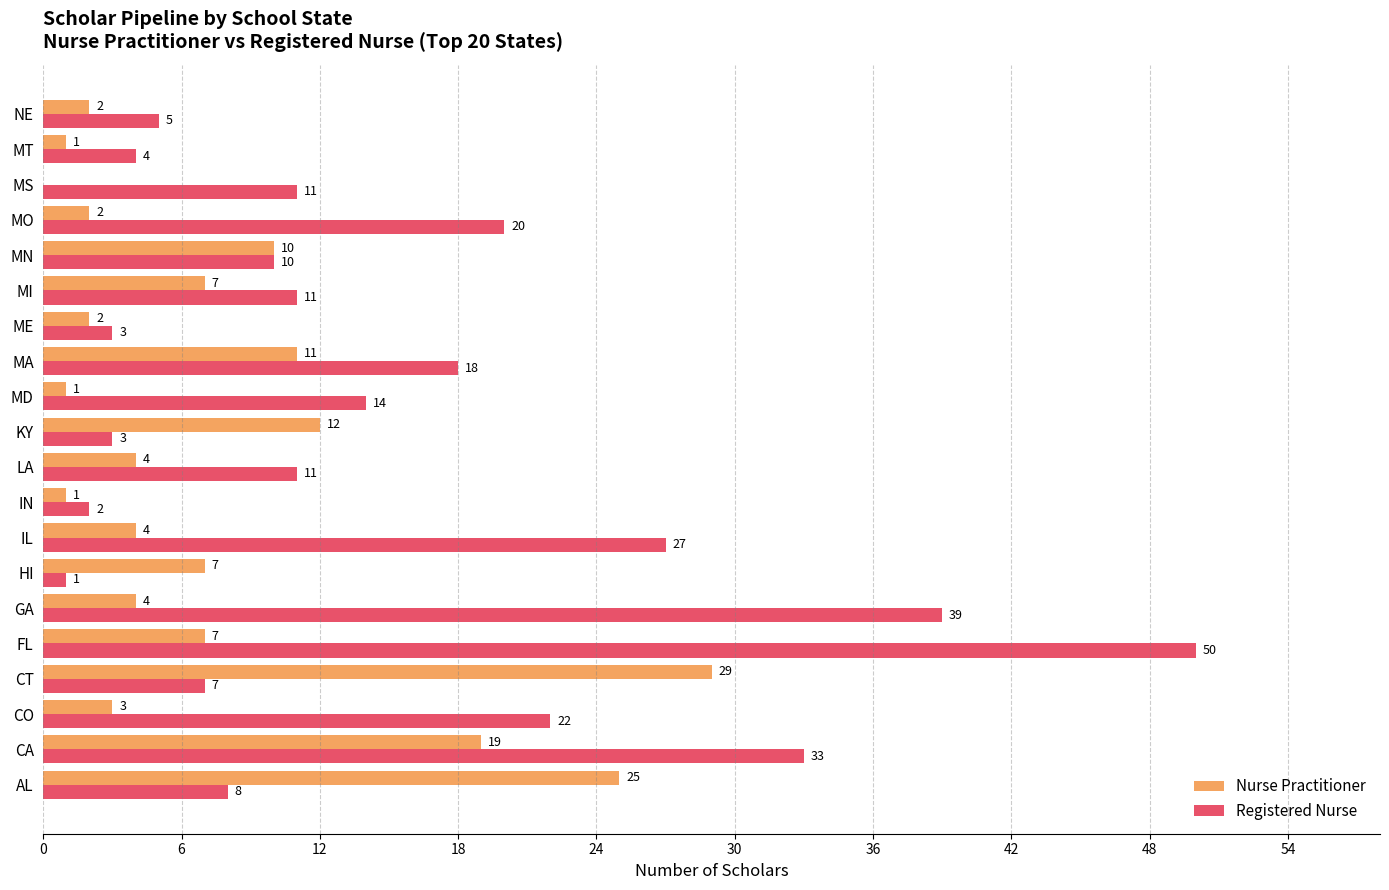

The Nurse Practitioner series shows 6 at LA. True or false?

False